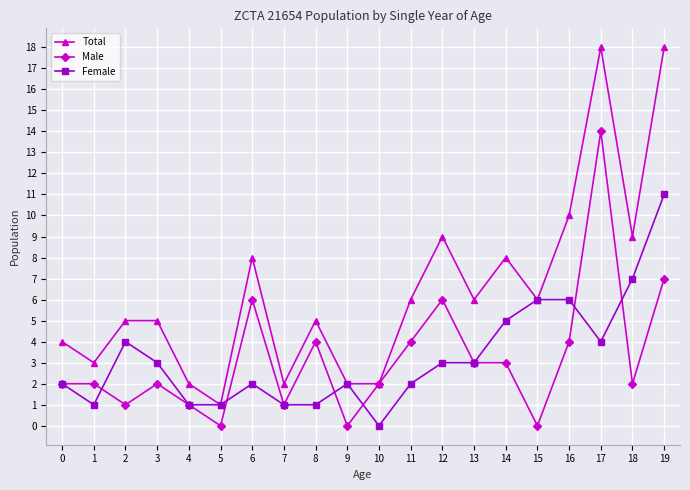

Which series has the largest total across all categories?

Total